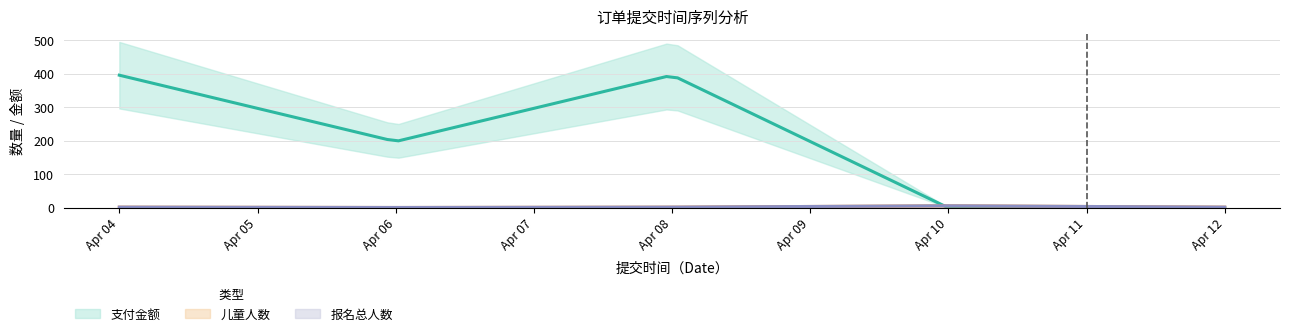

At how many categories does at least one series exceed 339?

2